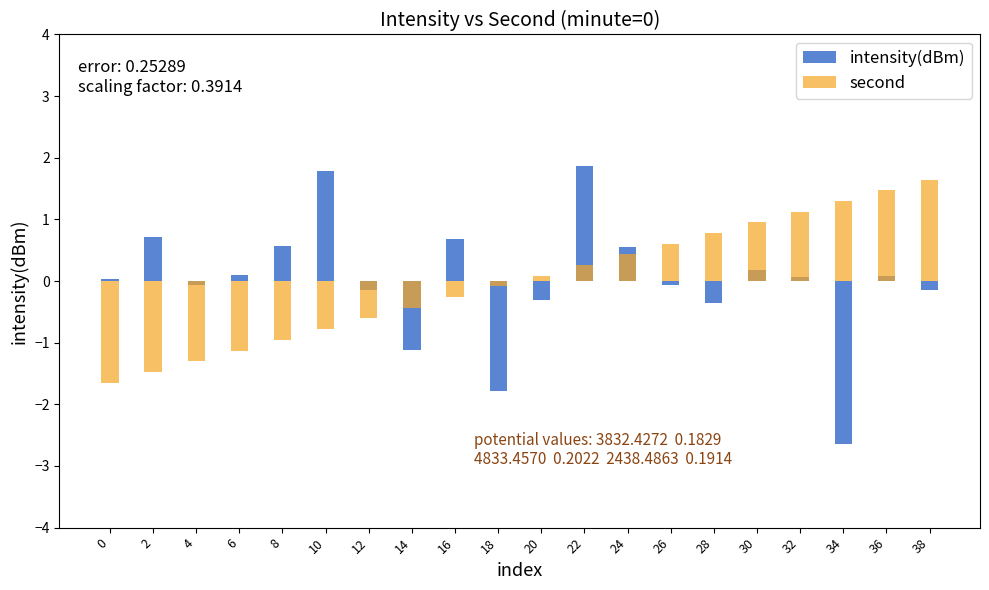

True or false: intensity(dBm) has a value of -4.2 at 34.

False